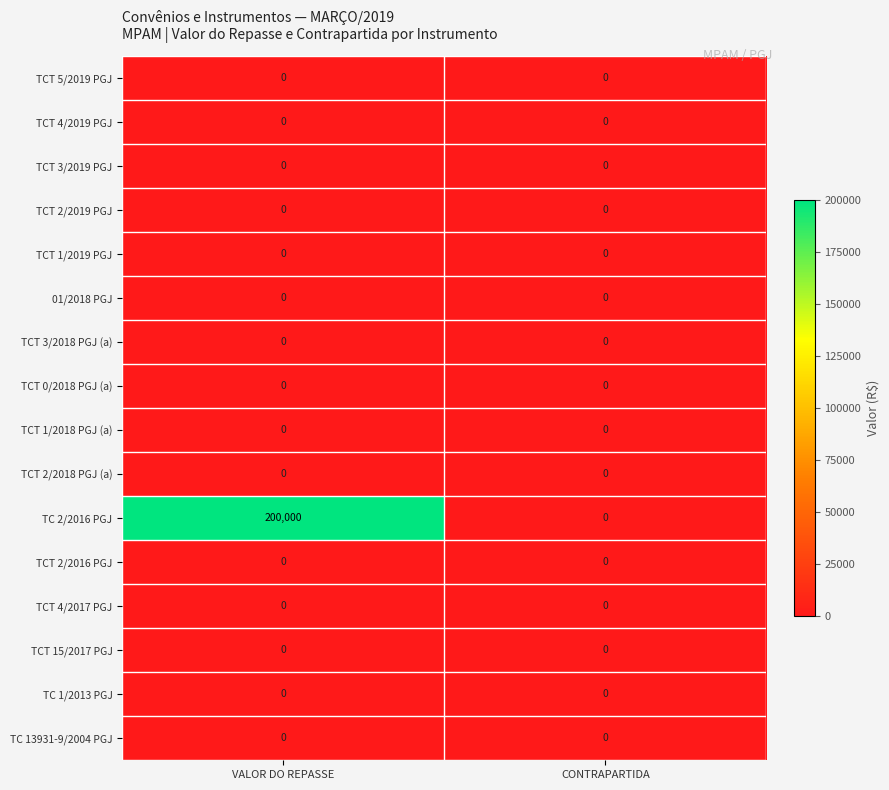

Which category has the highest value across all series?

VALOR DO REPASSE